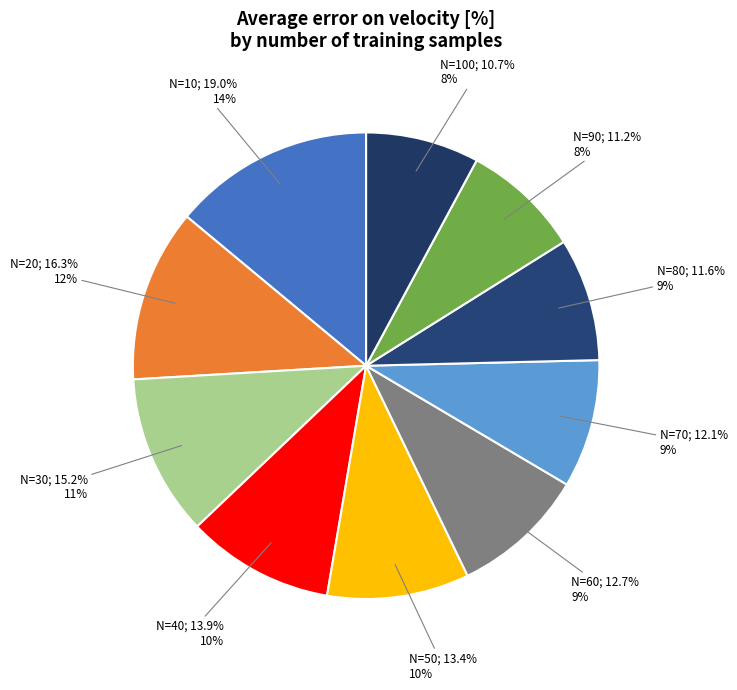

To the nearest percent, what portion does 40 represent?

10%